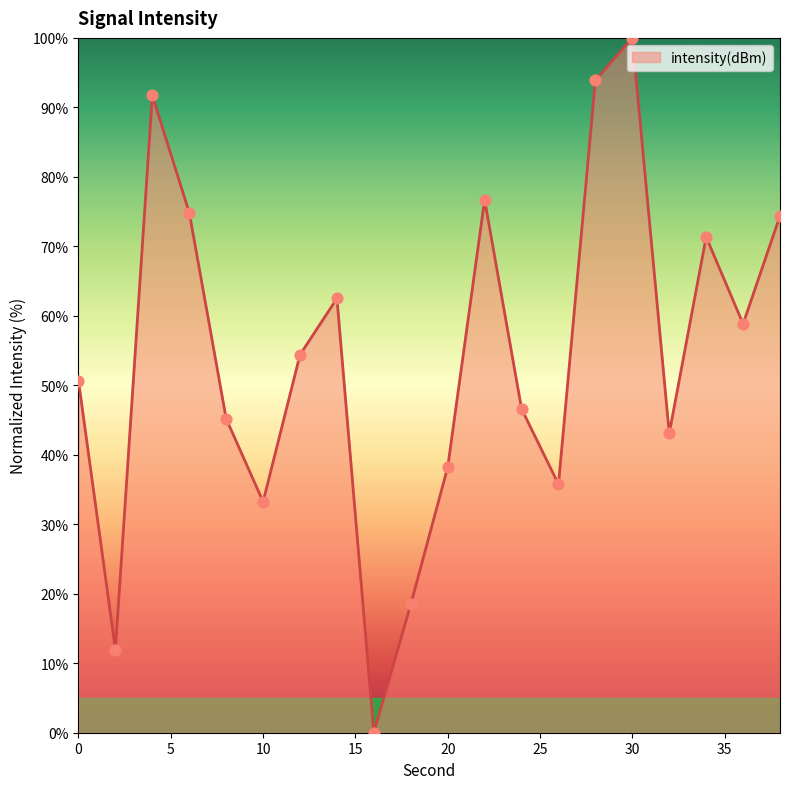

What is the maximum value shown in the chart?

100.0